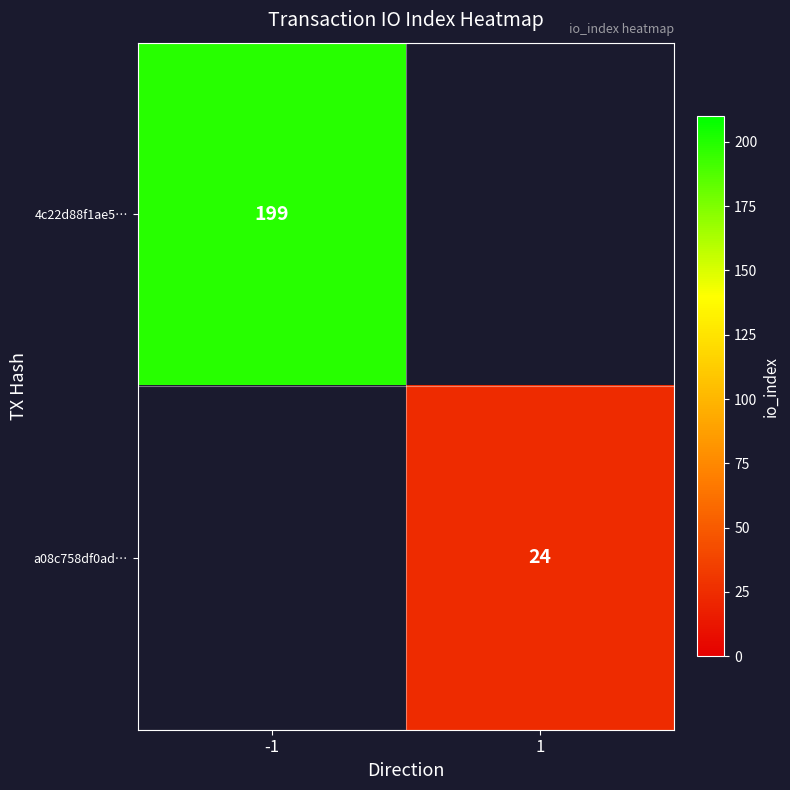

The value of a08c758df0ad… at 1 is 15. True or false?

False